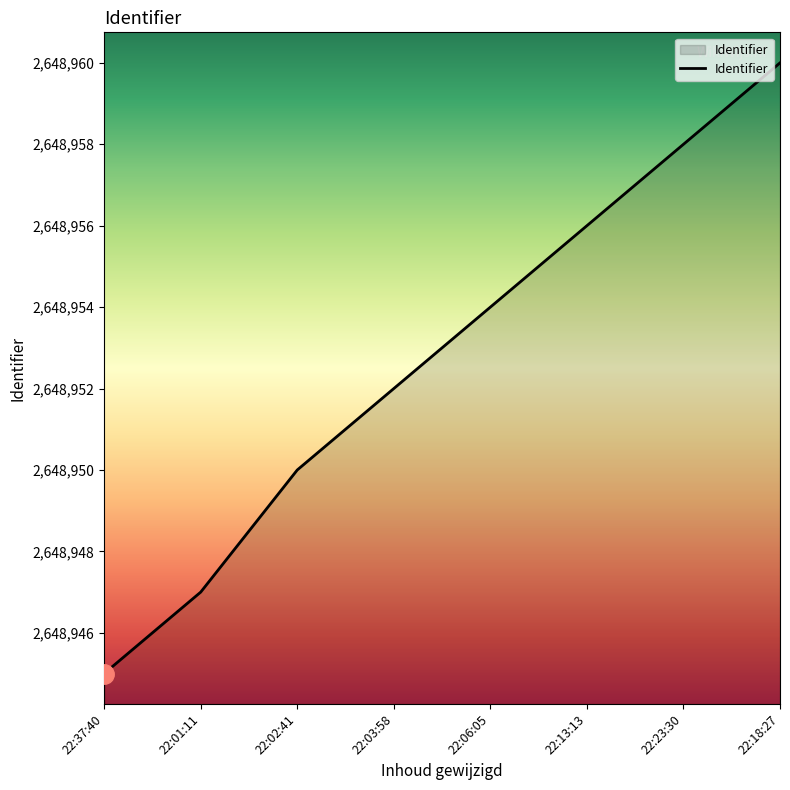

The value at 22:18:27 is 665213. True or false?

False